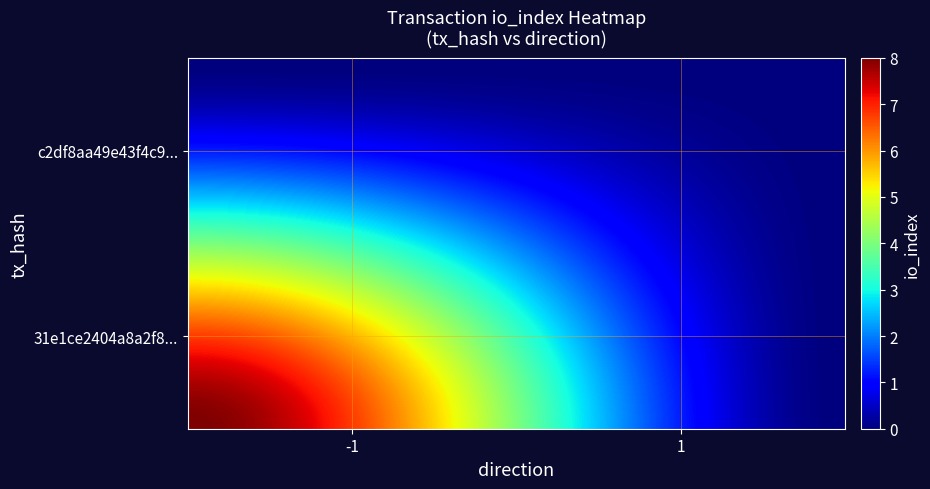

What is the maximum value shown in the chart?

8